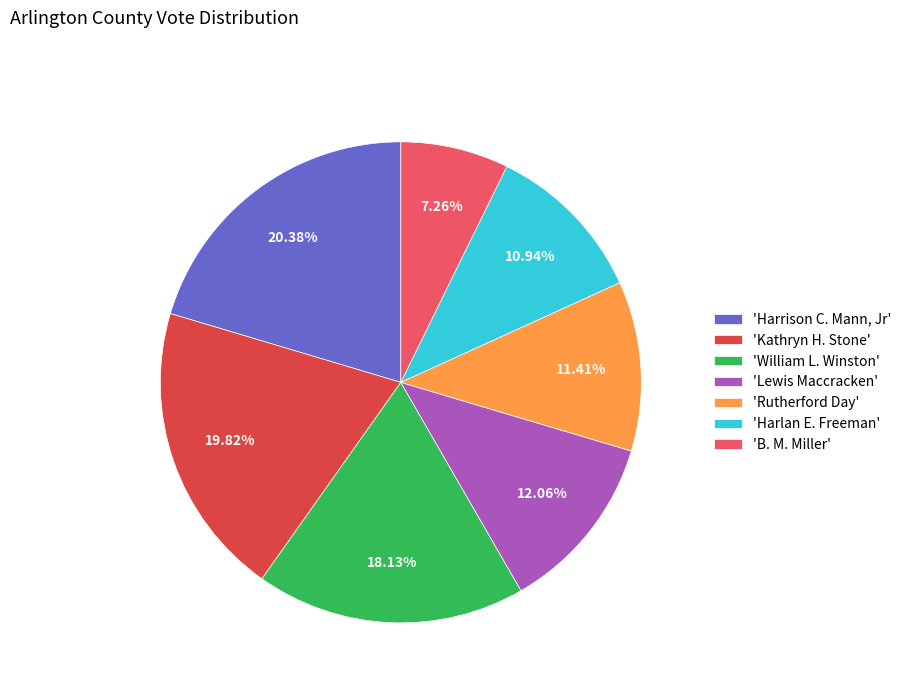

To the nearest percent, what is the average slice percentage?

14%